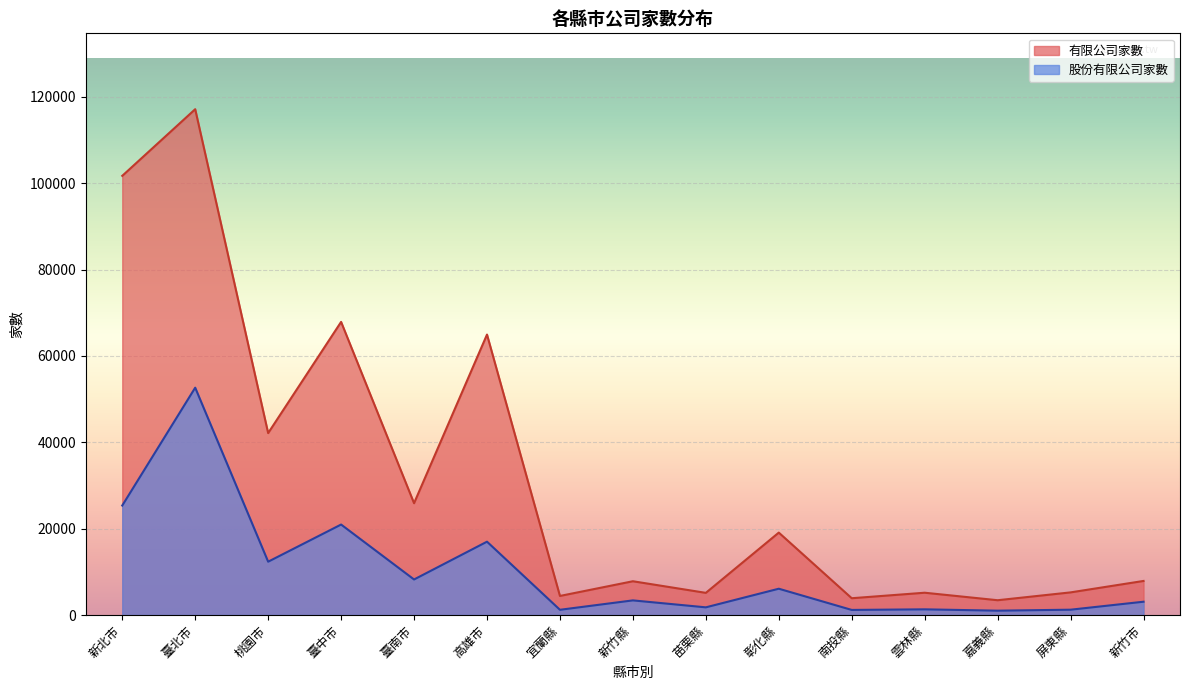

What is the difference between the second highest and second lowest values in the 有限公司家數 series?

97817